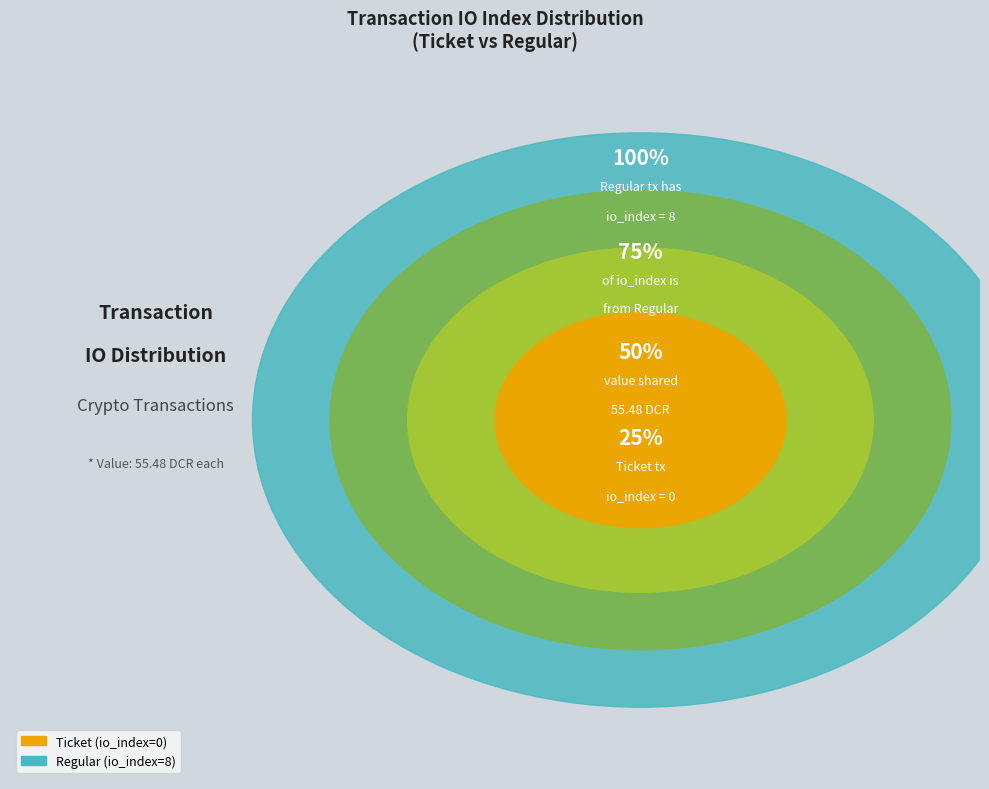

True or false: Regular (io_index=8) accounts for 100% of the total.

True